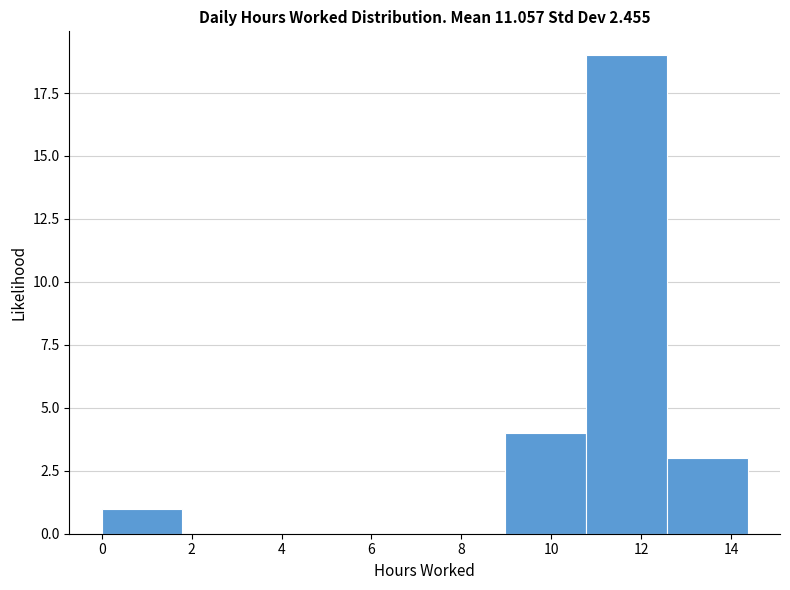

Reading left to right, list every bar in this chart as the range it spans on the x-axis followed by its height. Neither the bar edges nor the heights are printed on the chart, so give them approximately, as read against the axes.

0.0 to 1.8: 1
1.8 to 3.6: 0
3.6 to 5.4: 0
5.4 to 7.2: 0
7.2 to 9.0: 0
9.0 to 10.8: 4
10.8 to 12.6: 19
12.6 to 14.4: 3